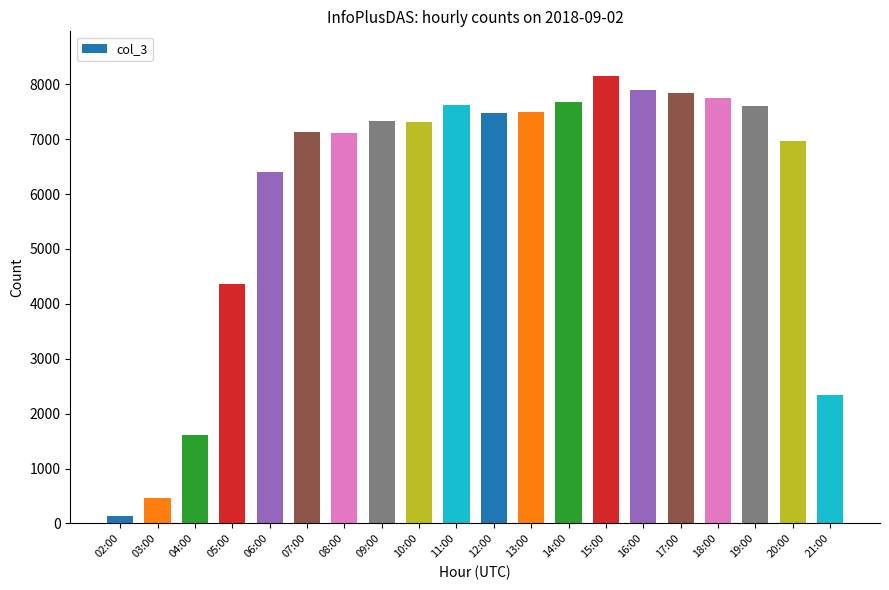

Is it true that the value at 05:00 is 4369?

True